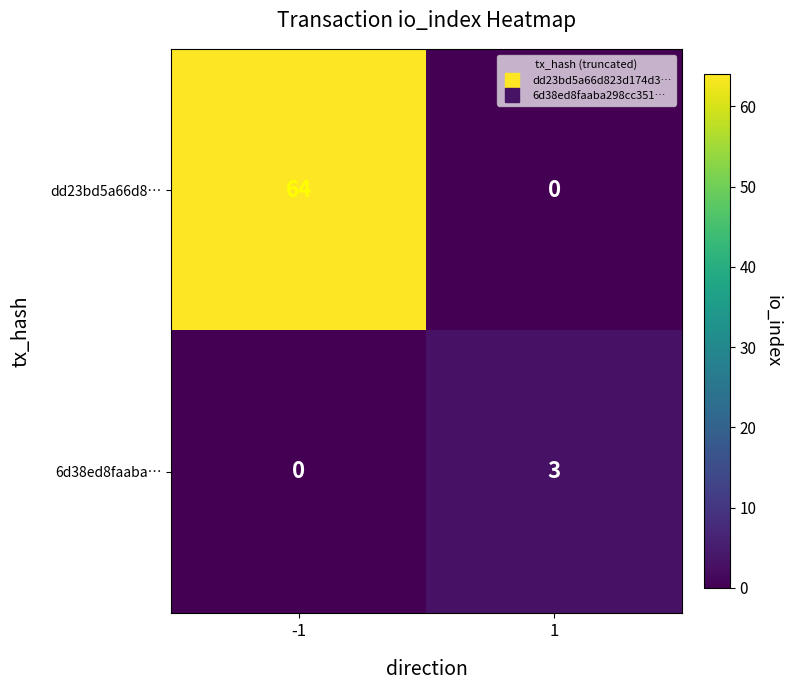

The 6d38ed8faaba… series shows 3 at 1. True or false?

True